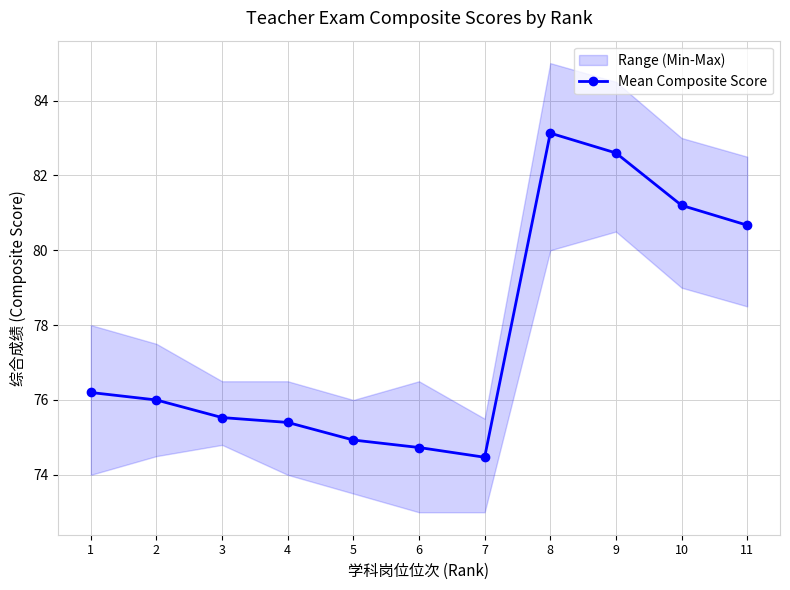

What is the ratio of the value at 2 to the value at 7?

1.0